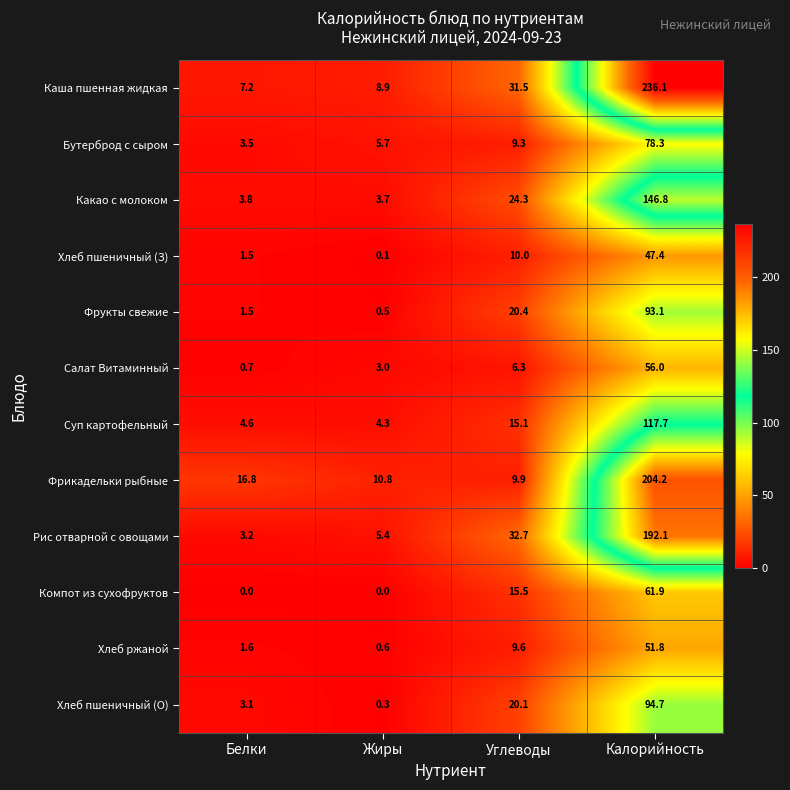

Is it true that Какао с молоком equals 3.7 at Жиры?

True